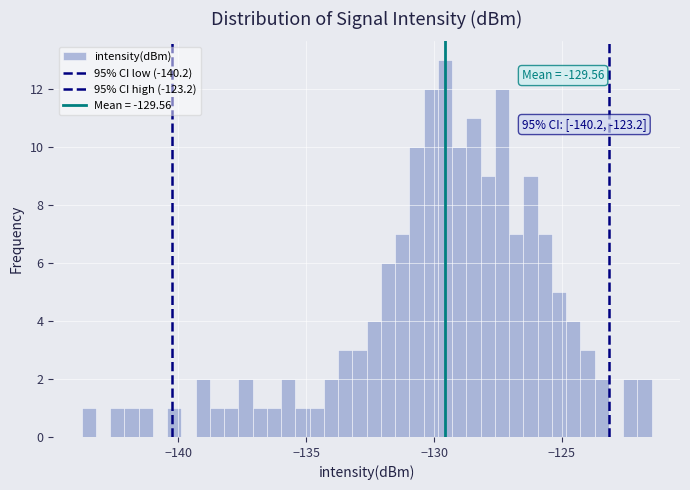

Around what value on the x-axis is the tallest bar? Give the approximate position of its centre, as read against the axis.

-129.5